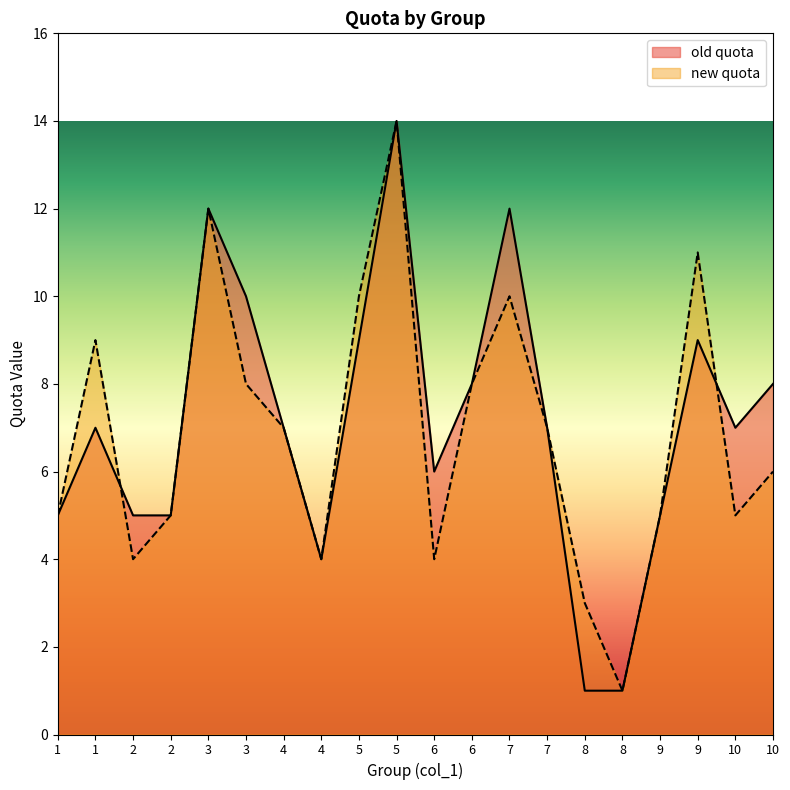

At 1, list the series in order from largest to smallest.

old quota, new quota